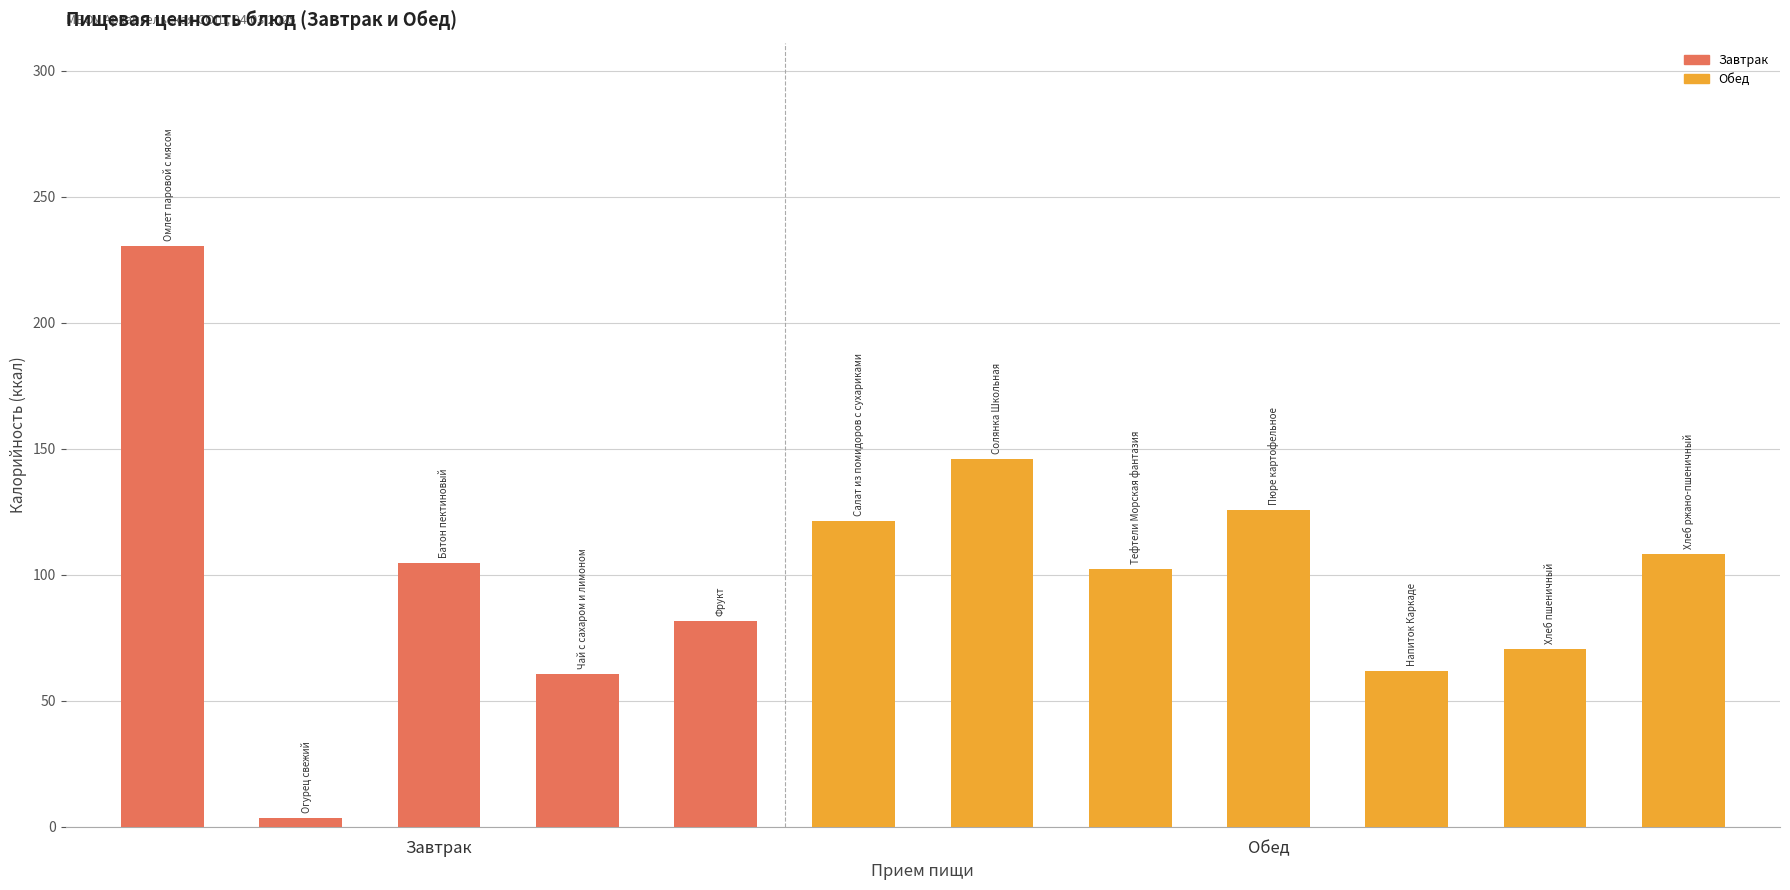

How many data points are less than 104?

6